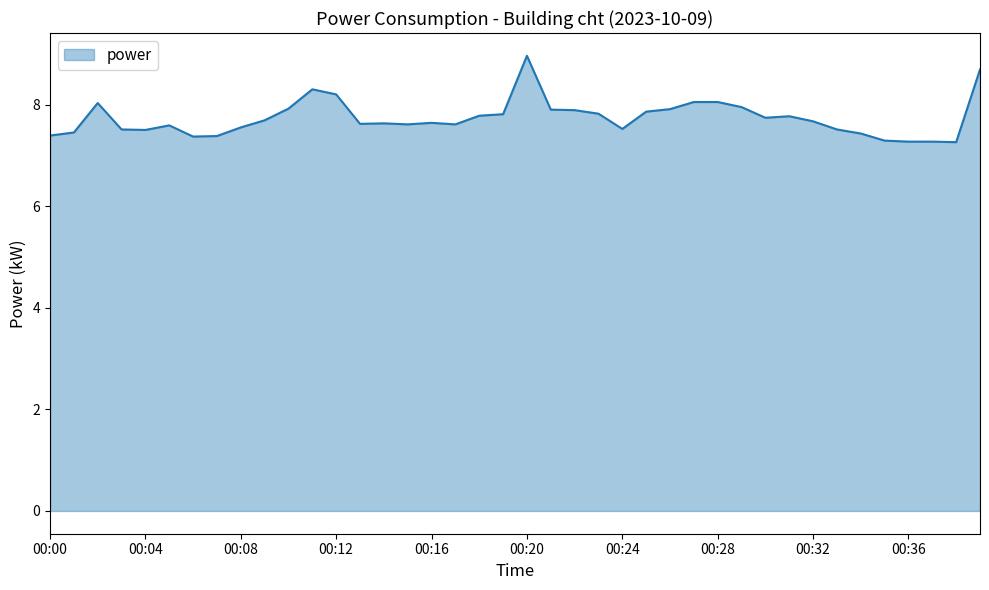

What is the difference between the maximum and minimum values?

1.7